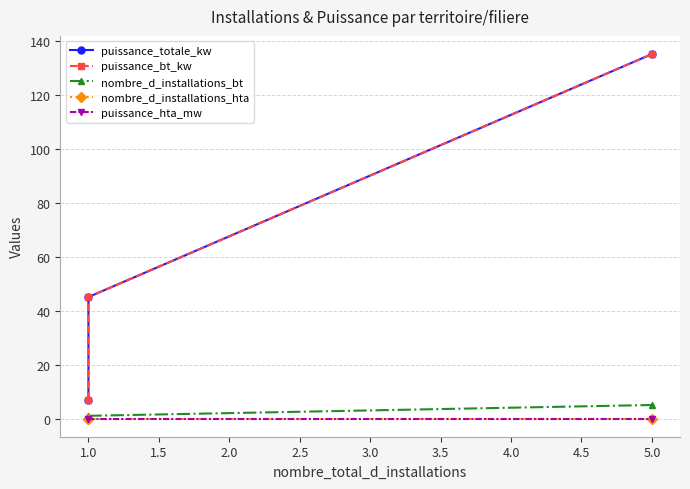

Which series has the largest range (max minus min)?

puissance_totale_kw